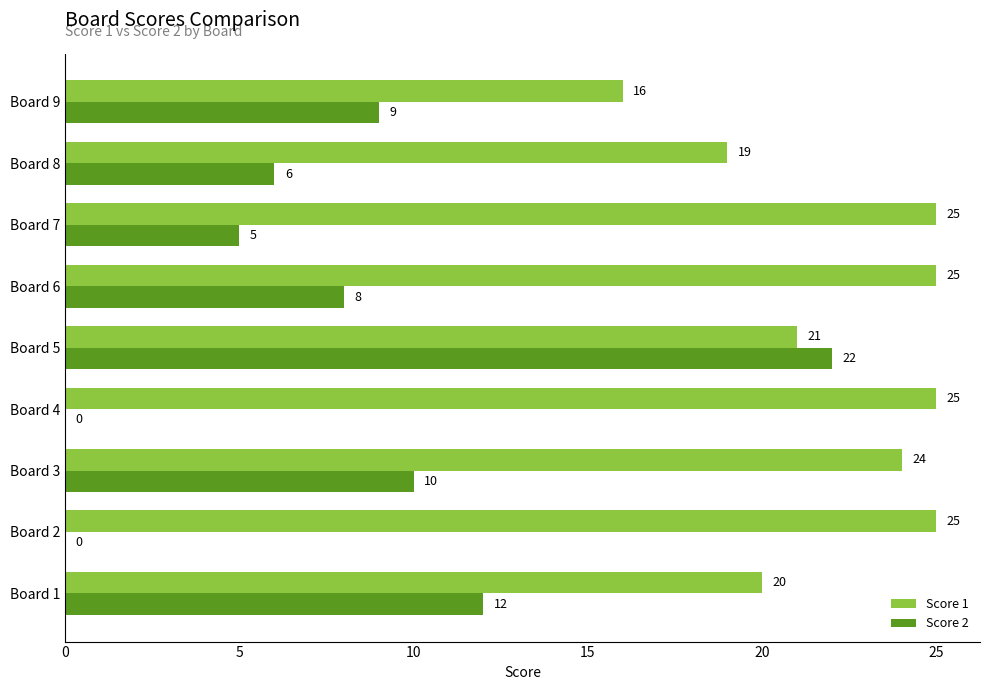

What is the total value across all series at Board 4?

25